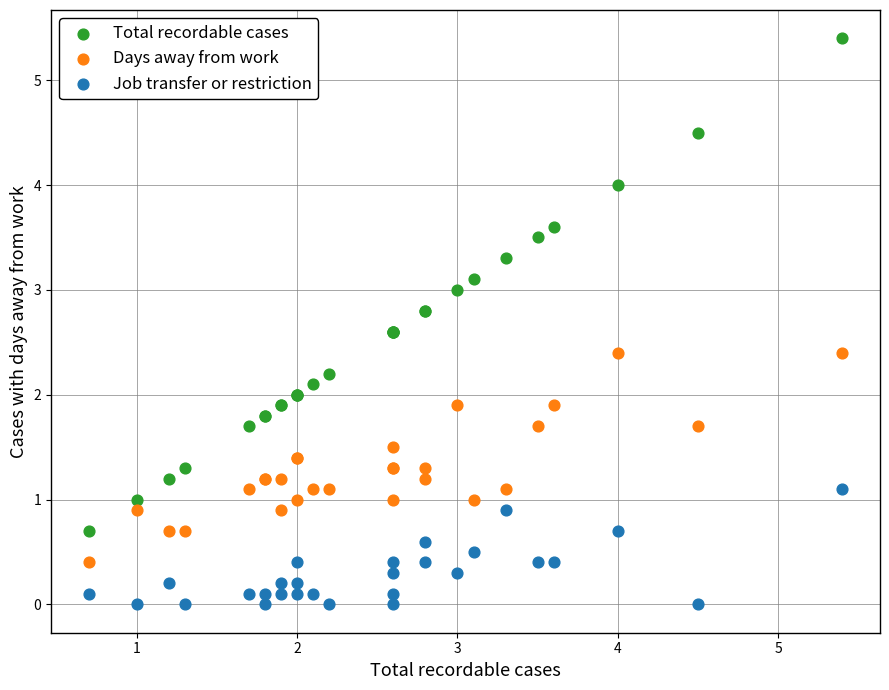

Which series reaches the minimum Y coordinate?

Job transfer or restriction